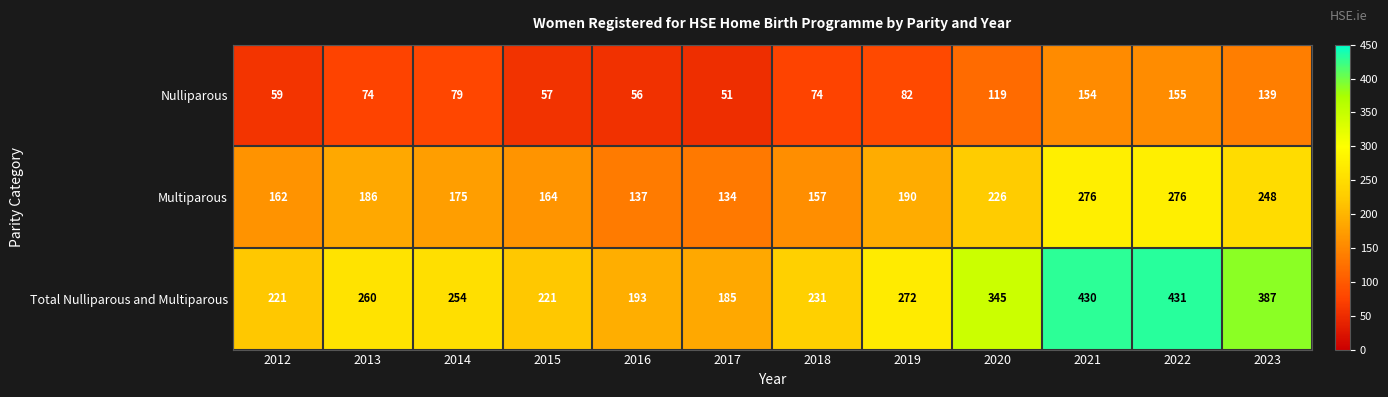

What is the minimum value shown in the chart?

51